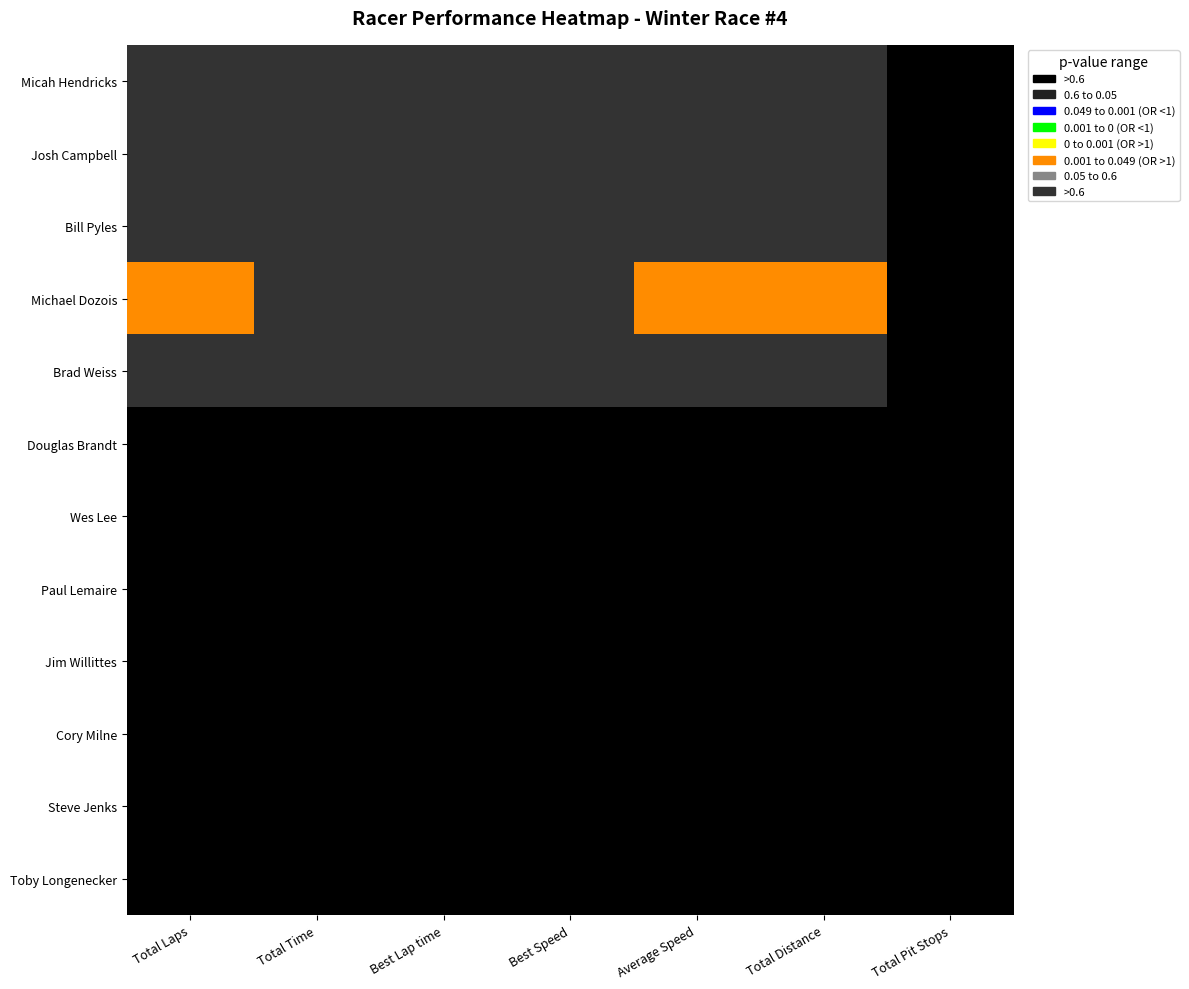

Rank the series by their maximum value, from highest to lowest.

Micah Hendricks, Josh Campbell, Bill Pyles, Michael Dozois, Brad Weiss, Douglas Brandt, Wes Lee, Paul Lemaire, Jim Willittes, Cory Milne, Steve Jenks, Toby Longenecker